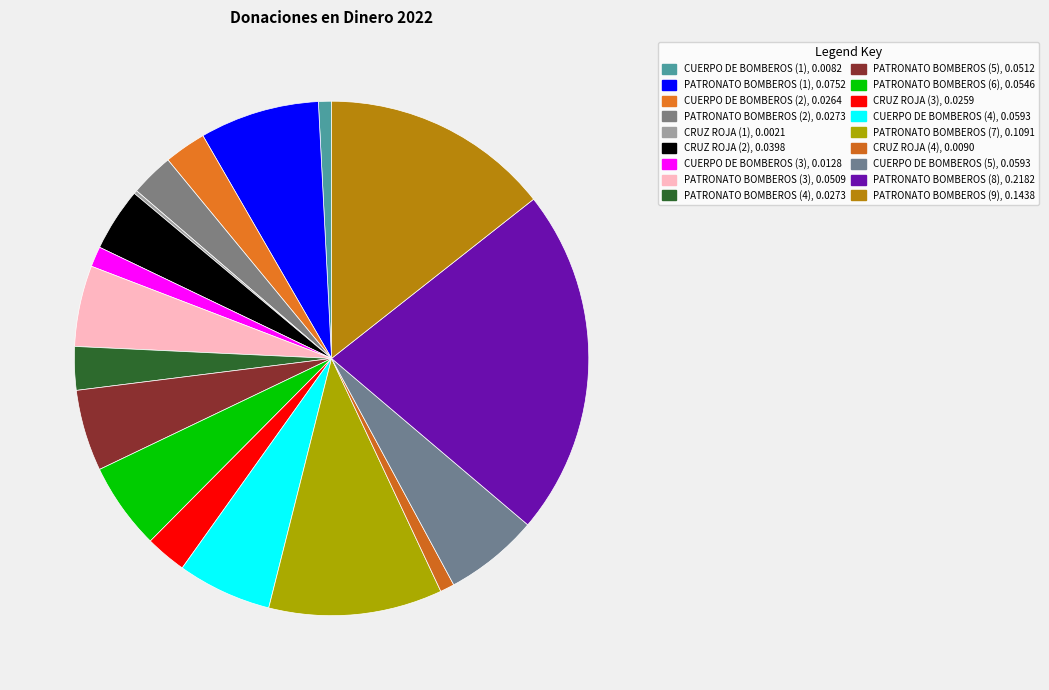

To the nearest percent, what is the combined percentage of CRUZ ROJA (3) and CRUZ ROJA (2)?

7%